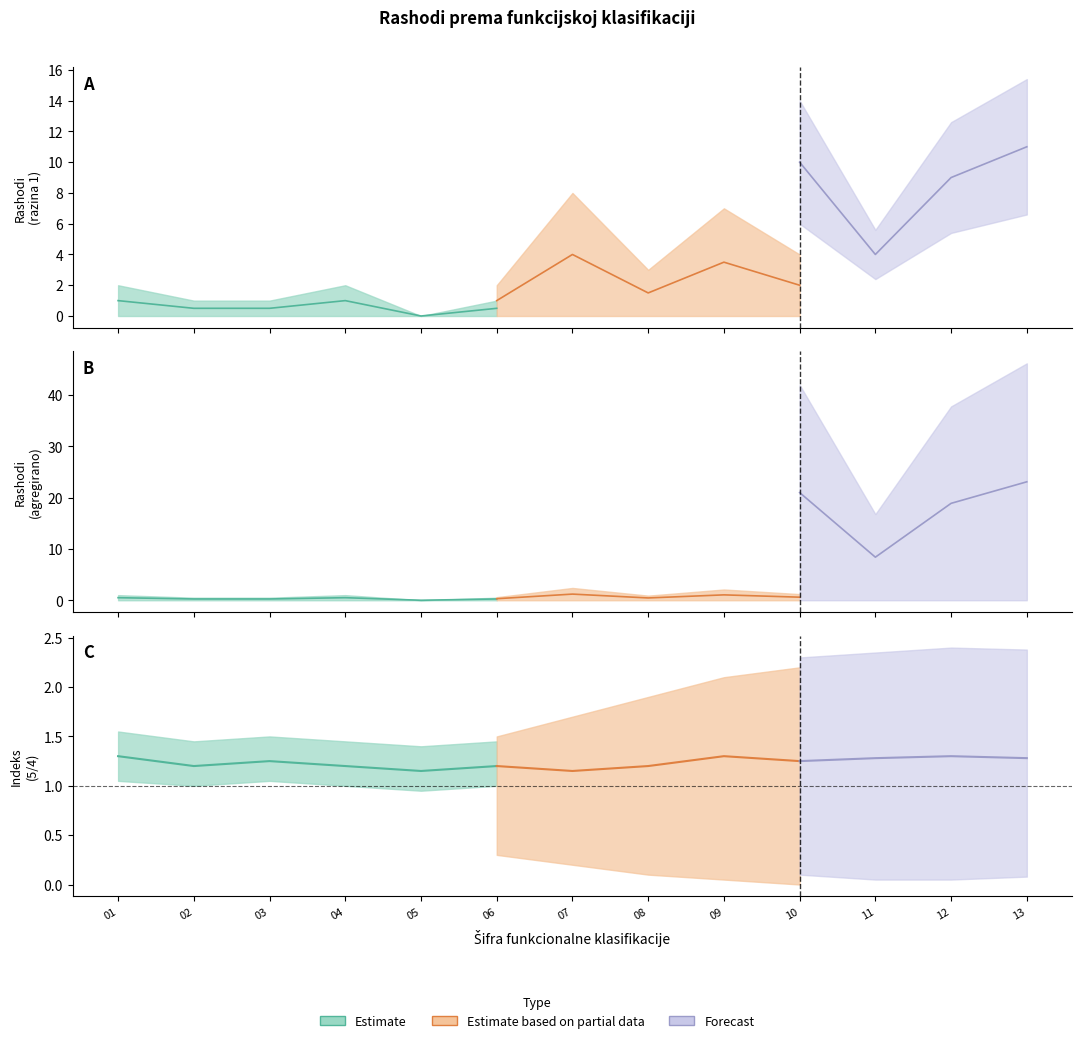

How many distinct data groups are displayed?

3